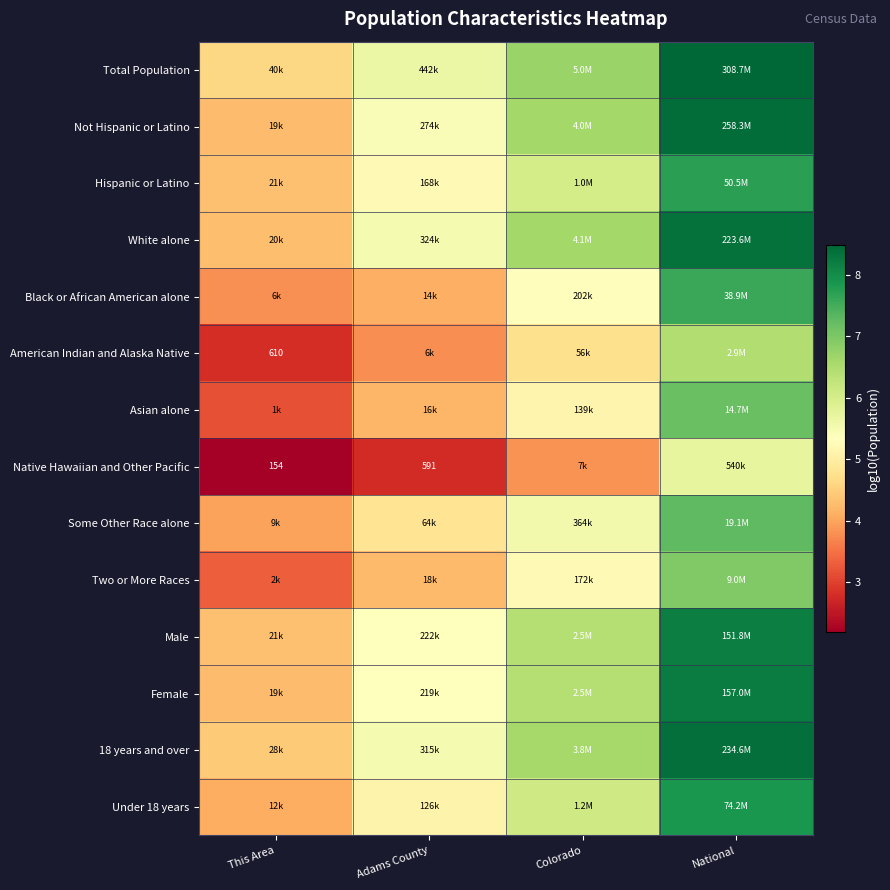

How many data points does each series have?

4